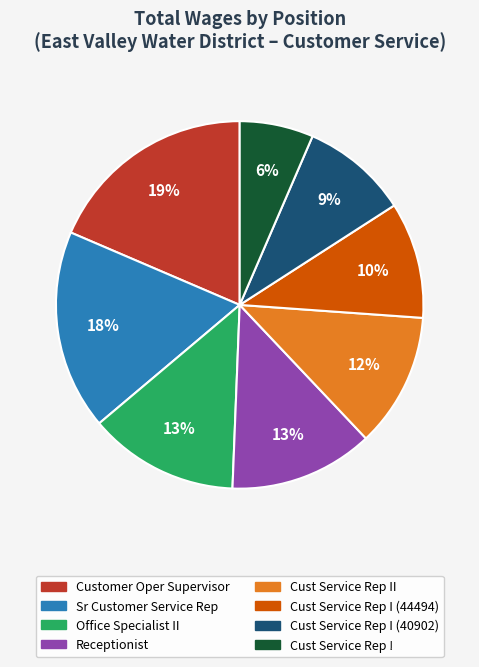

To the nearest percent, what is the average slice percentage?

12%